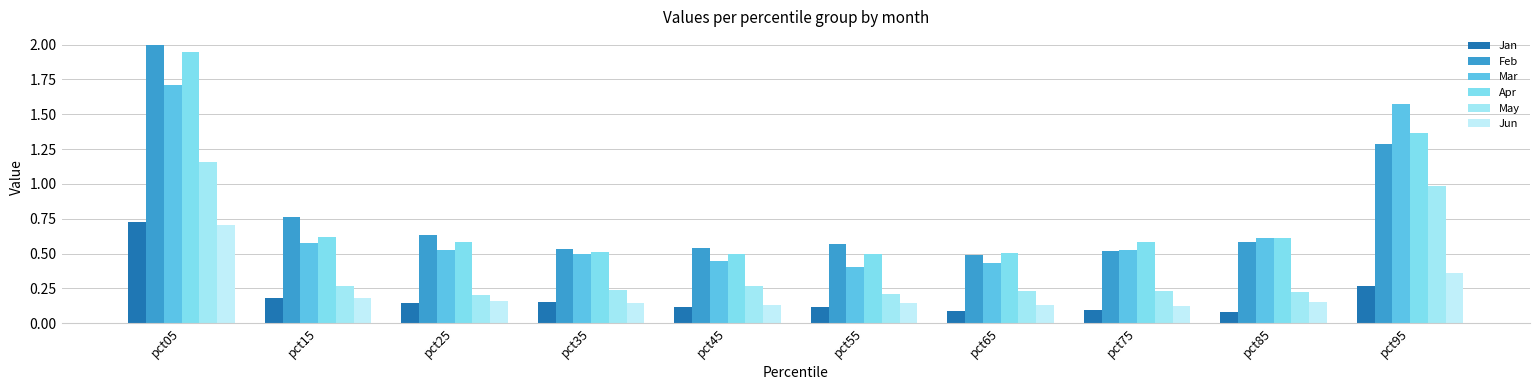

What is the difference between the Jan values at pct65 and pct95?

0.2